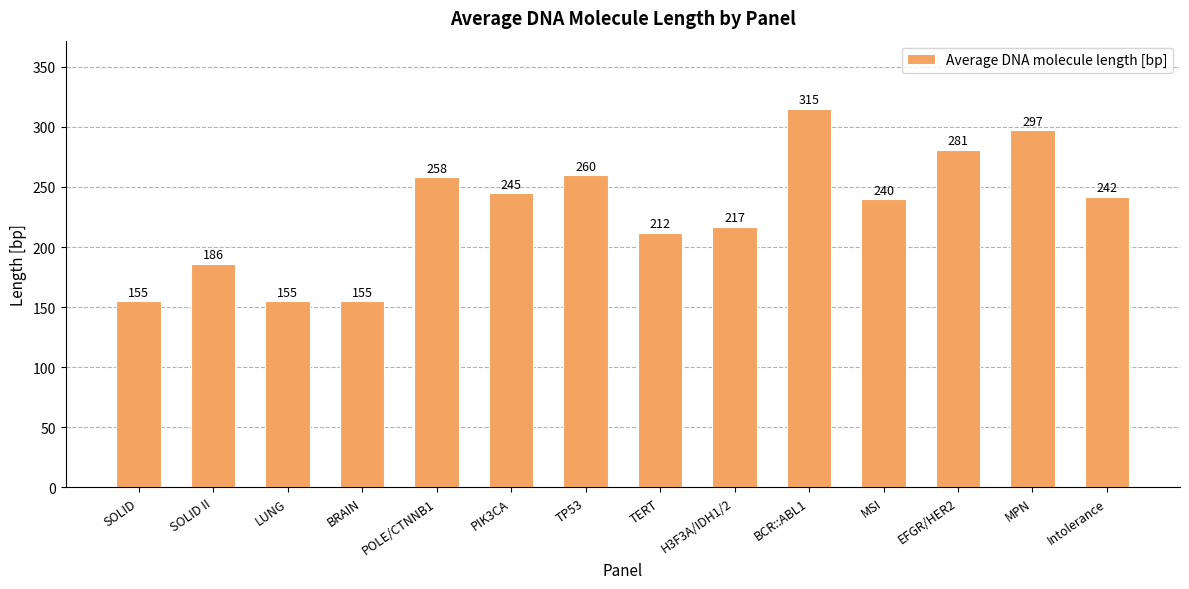

How many bars are there in total?

14